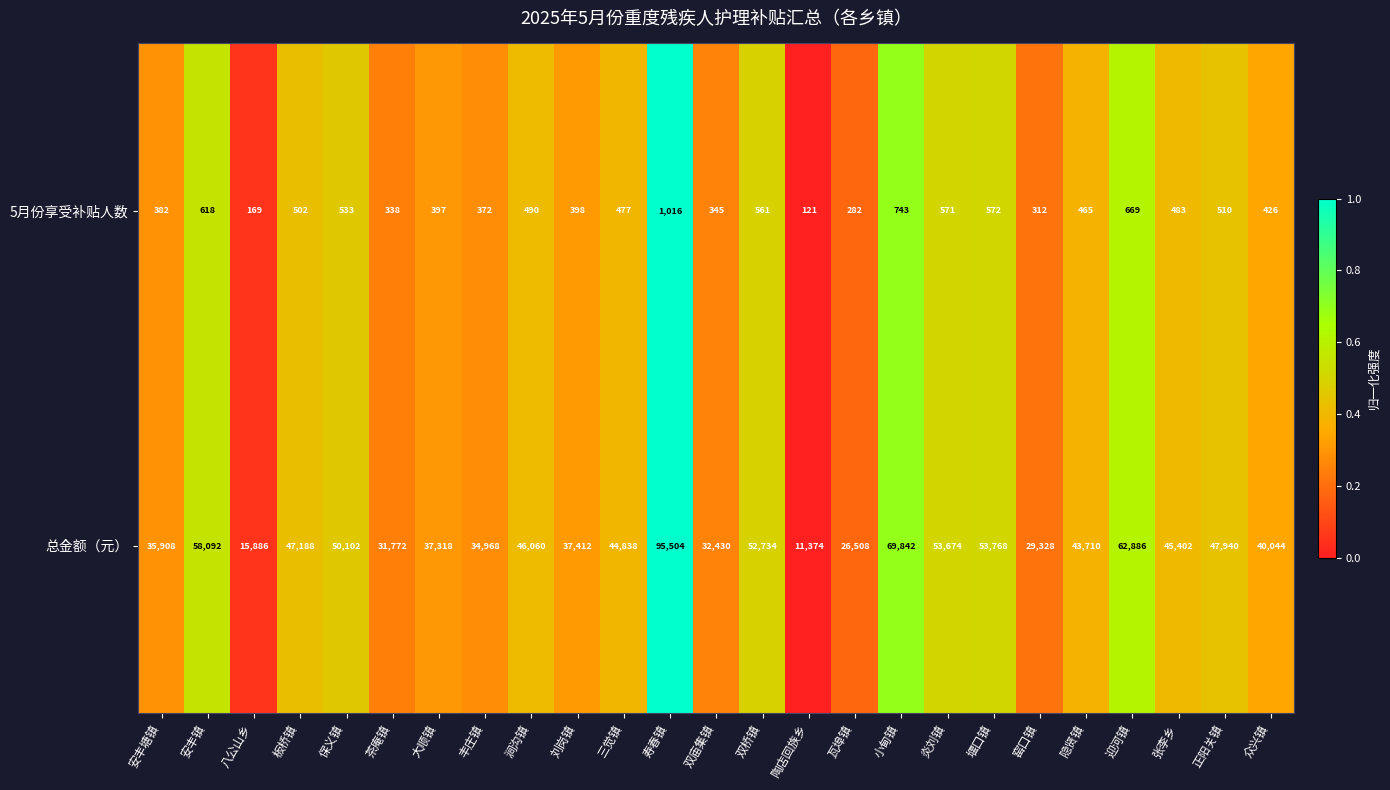

How many series are shown in this chart?

2